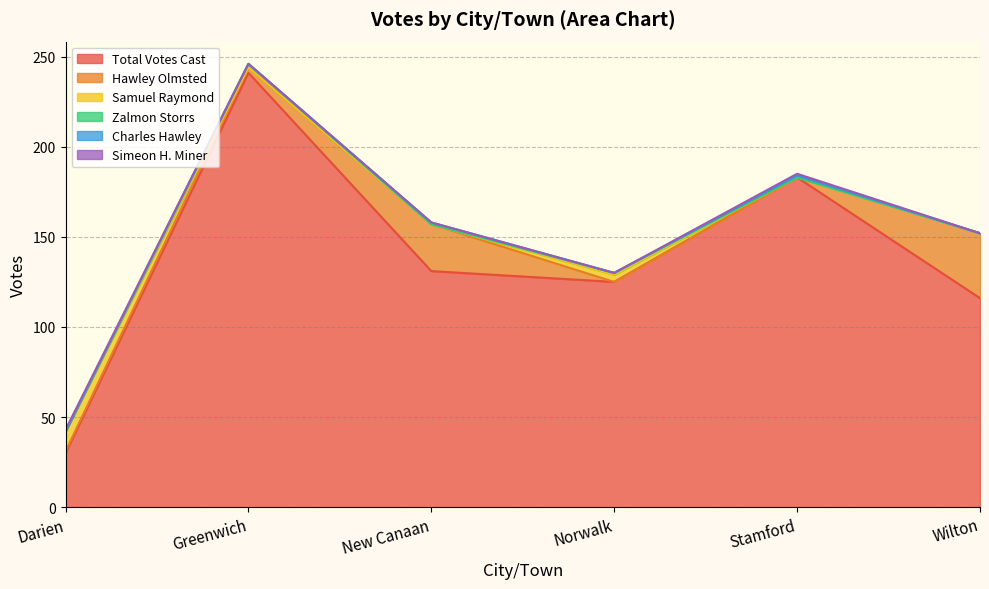

What is the label of the 4th point from the right?

New Canaan